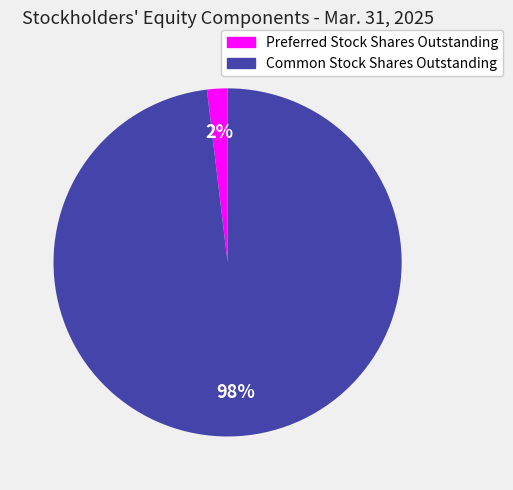

Which slice is the largest?

Common Stock Shares Outstanding